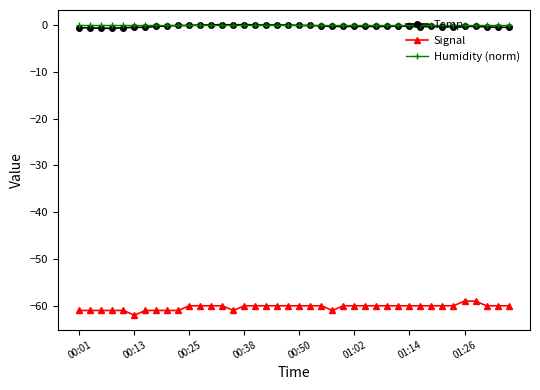

What are all the series names shown in the legend?

Temp, Signal, Humidity (norm)